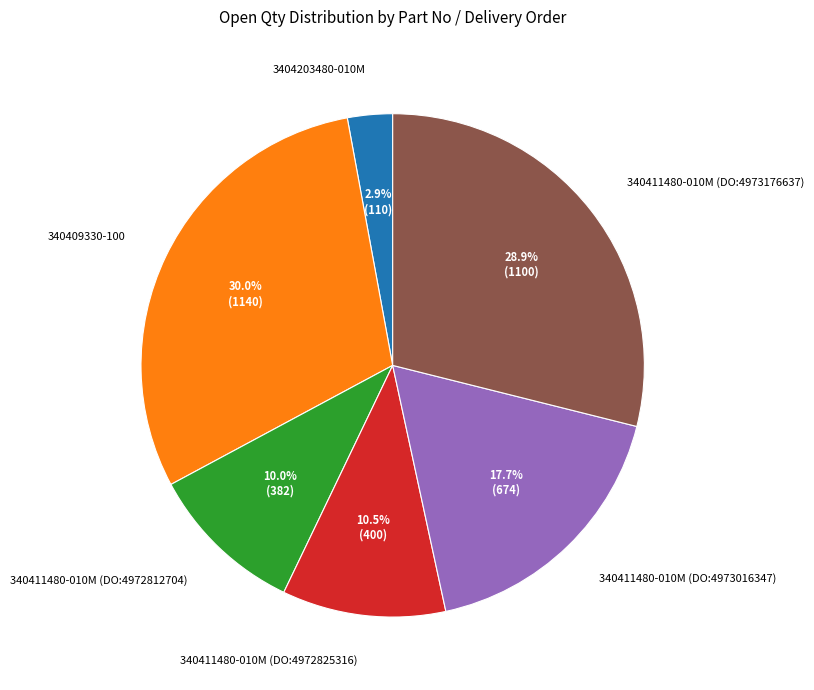

Does 340411480-010M (DO:4972825316) account for over 50% of the chart?

No